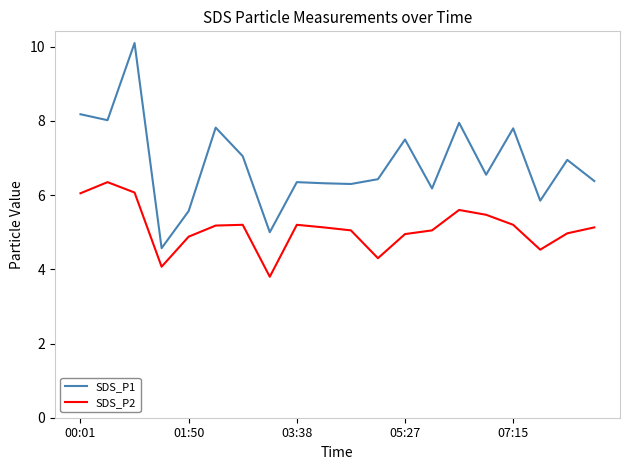

What is the maximum value shown in the chart?

10.1